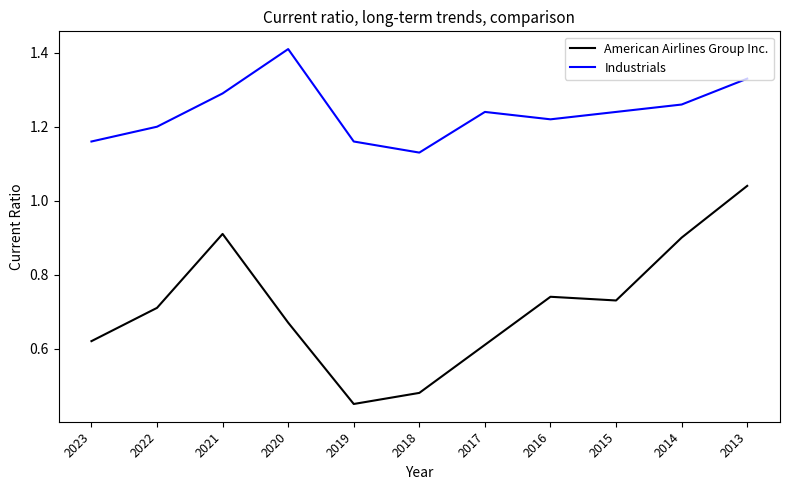

What is the difference between the American Airlines Group Inc. values at 2018 and 2016?

0.3